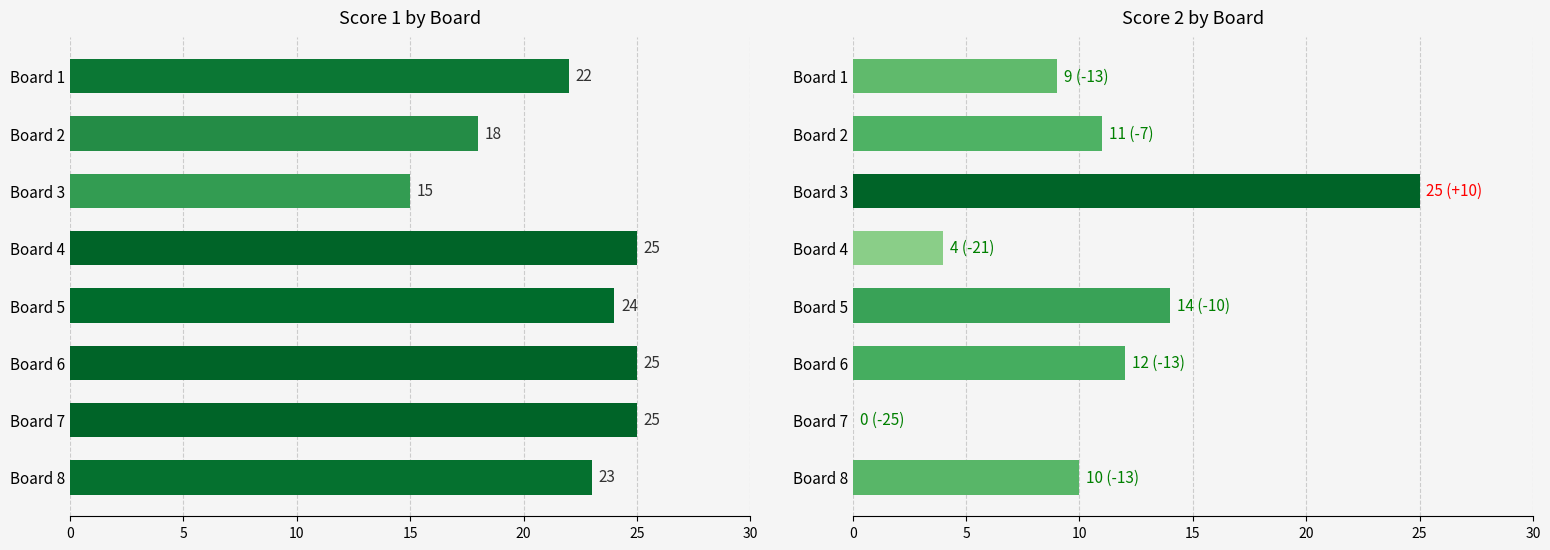

True or false: Score 2 has a value of 14 at Board 5.

True